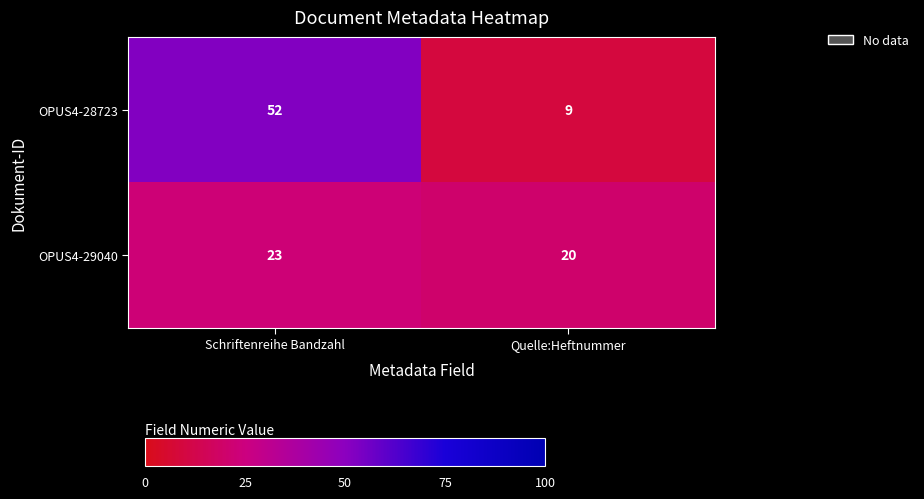

At which label is OPUS4-29040 closest to 21?

Quelle:Heftnummer